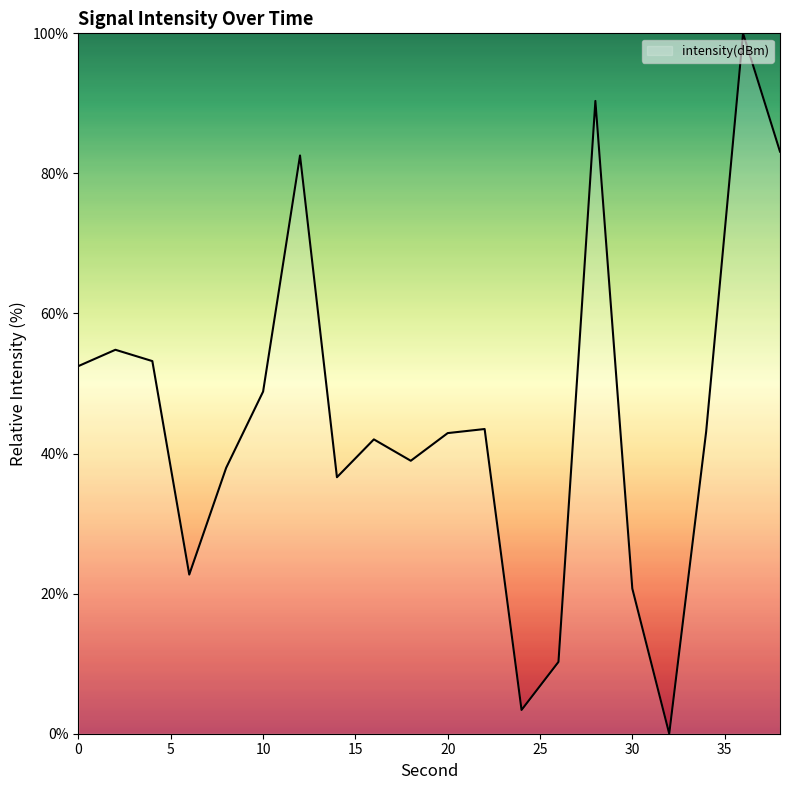

Does the chart have visible grid lines?

No